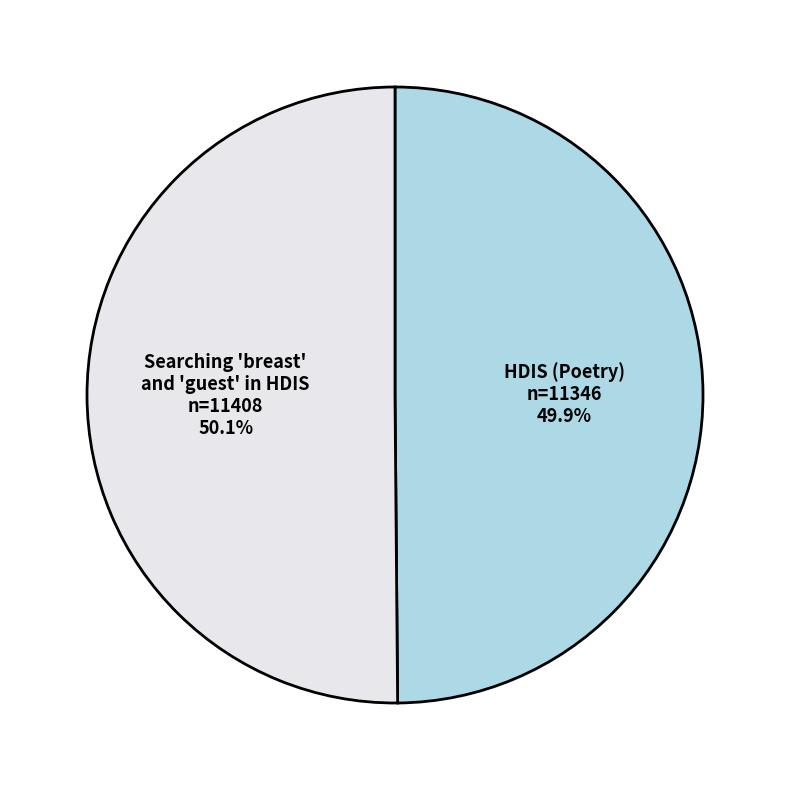

Is there any slice that represents more than half of the pie?

Yes